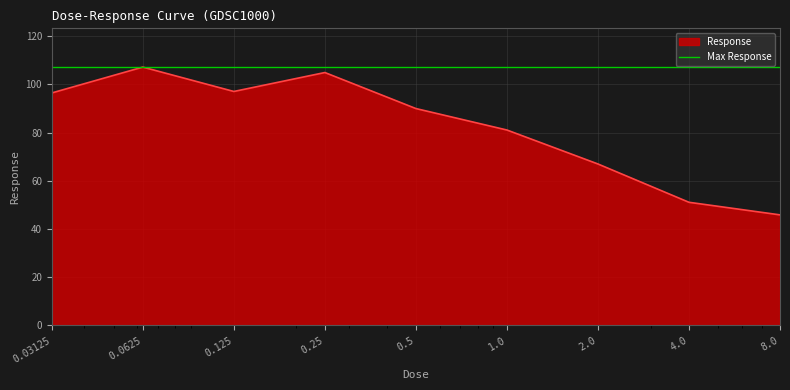

Does the chart display data point markers on the line(s)?

No